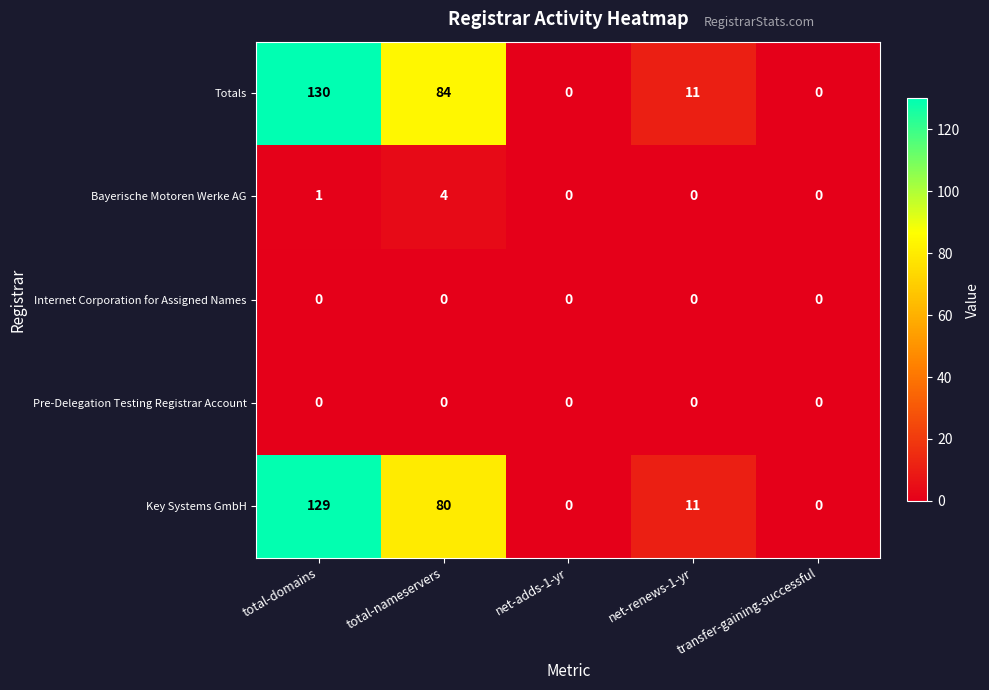

Is the value of Internet Corporation for Assigned Names at net-renews-1-yr greater than the value of Totals at total-nameservers?

No